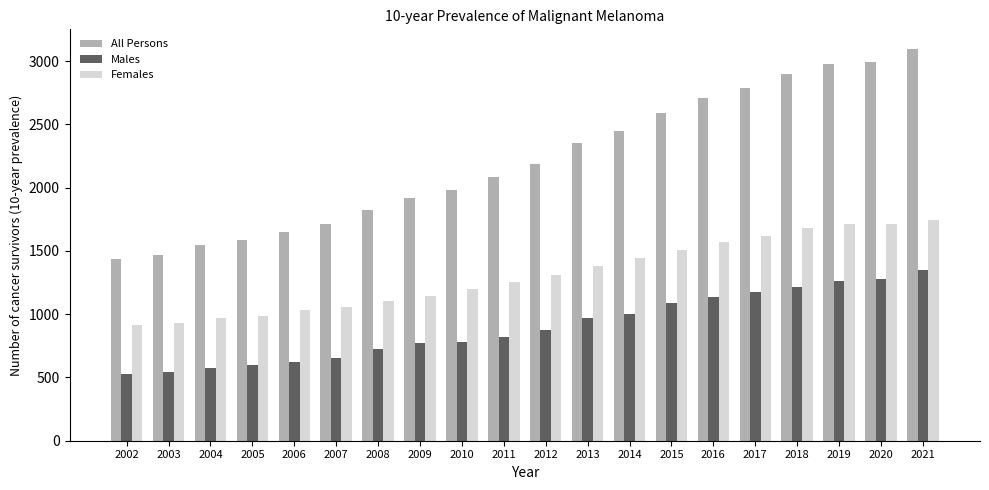

At which category does the chart reach its peak across all series?

2021